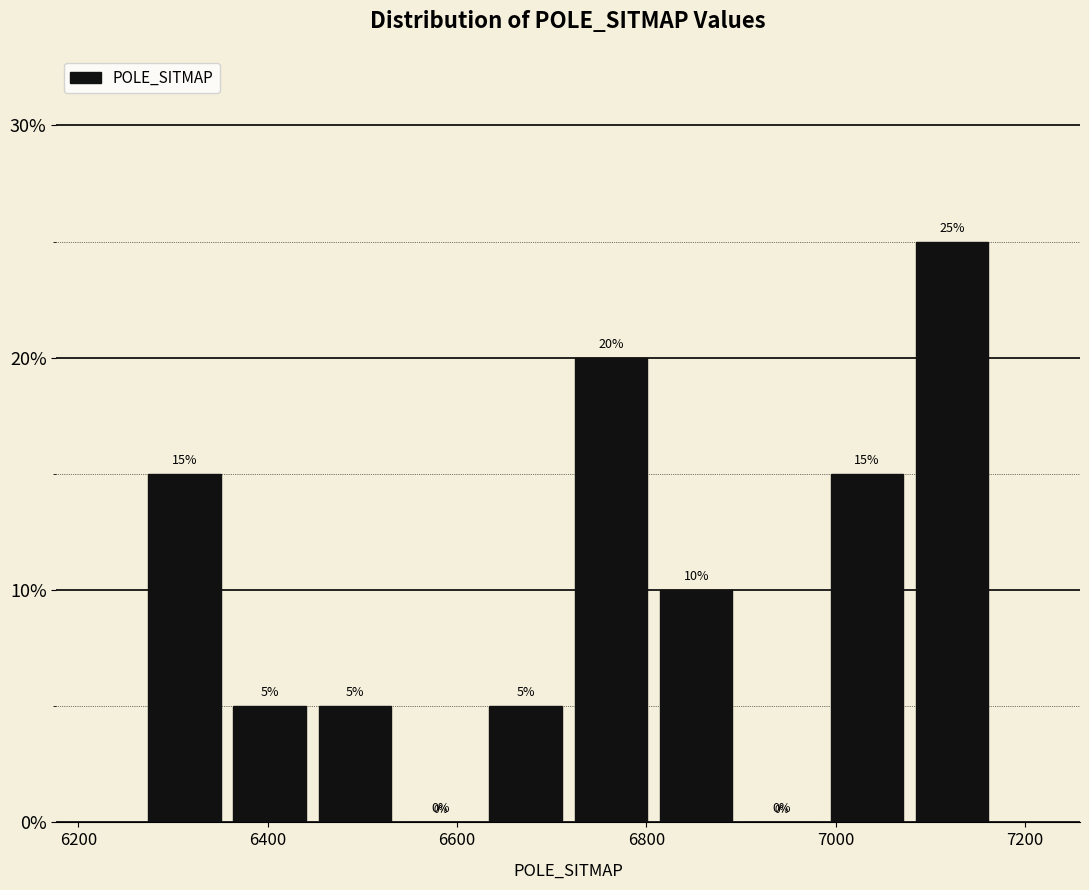

Reading left to right, list every bar in this chart as the range it spans on the x-axis followed by its height. The bar edges are not printed on the chart, so give them approximately, as read against the axis.

6260 to 6360: 15
6360 to 6440: 5
6440 to 6540: 5
6540 to 6620: 0
6620 to 6720: 5
6720 to 6800: 20
6800 to 6900: 10
6900 to 6980: 0
6980 to 7080: 15
7080 to 7160: 25